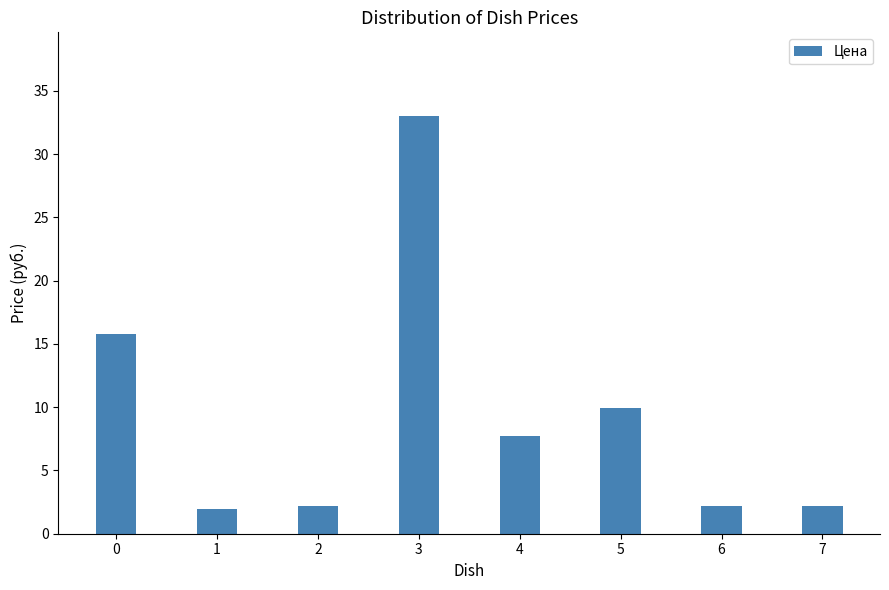

Reading right to left, extract all data points from this chart.

2.2	2.2	10.0	7.7	33.0	2.2	2.0	15.8